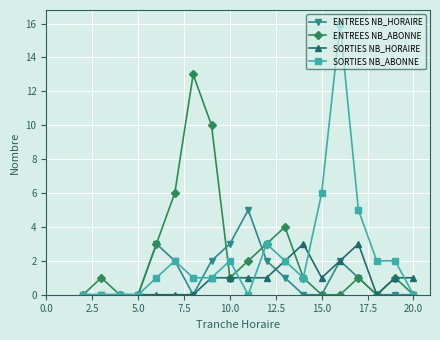

What is the value of the ENTREES NB_ABONNE point at the 7th from the left?

13